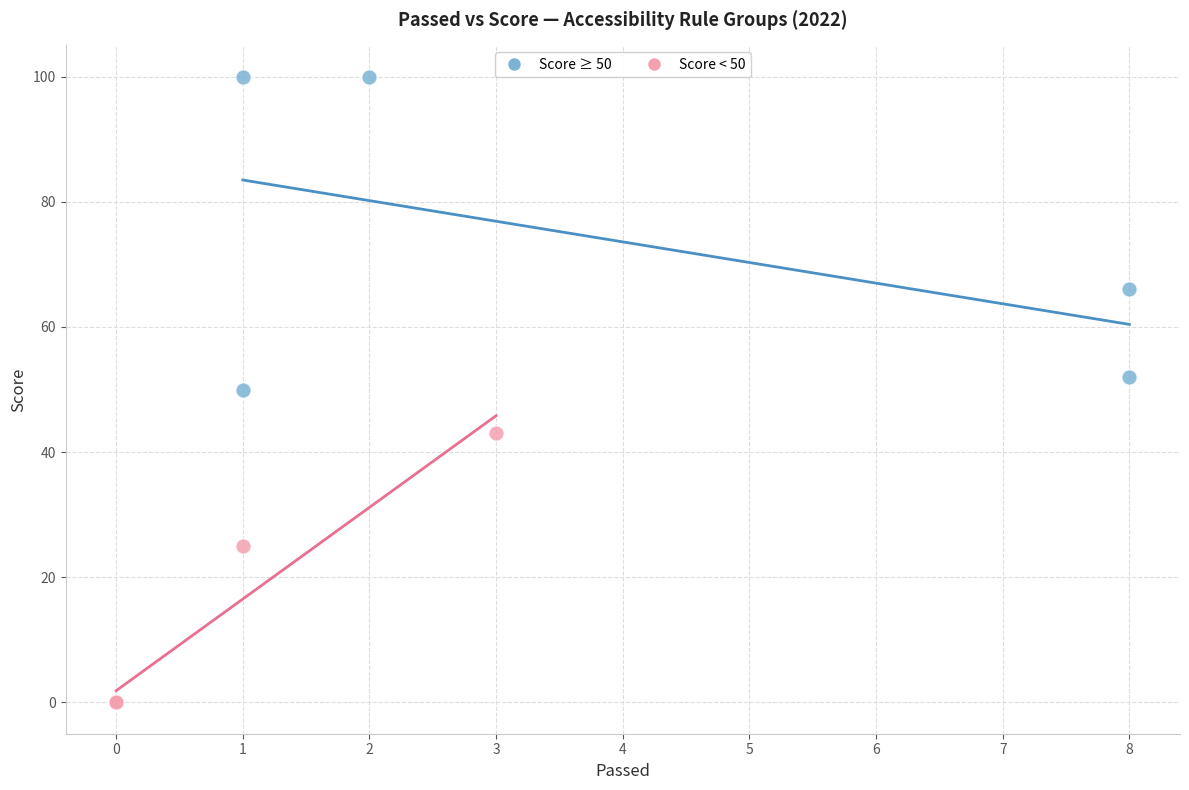

Which series has the largest Y range (max minus min)?

Score ≥ 50